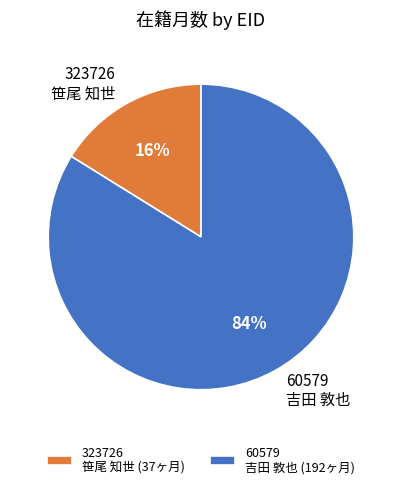

How many slices are in this pie chart?

2